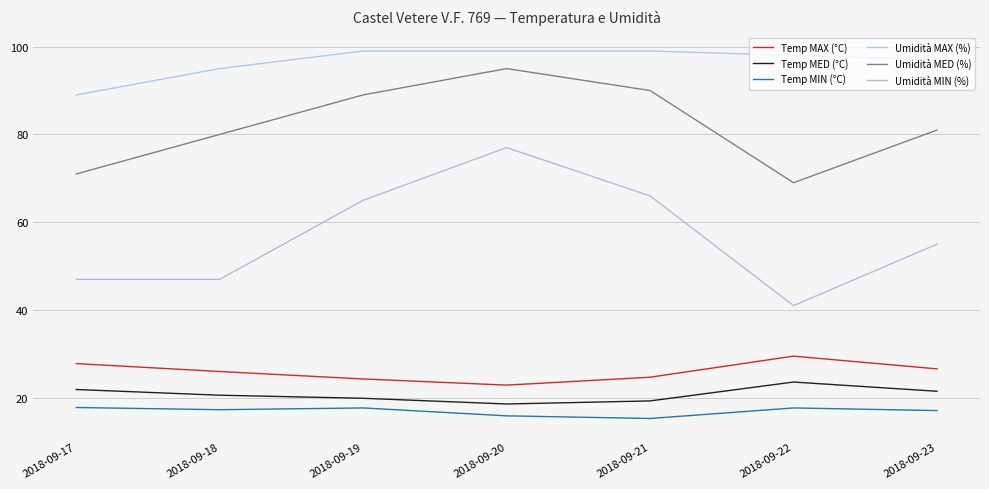

What is the sum of all Umidità MAX (%) values?

676.0